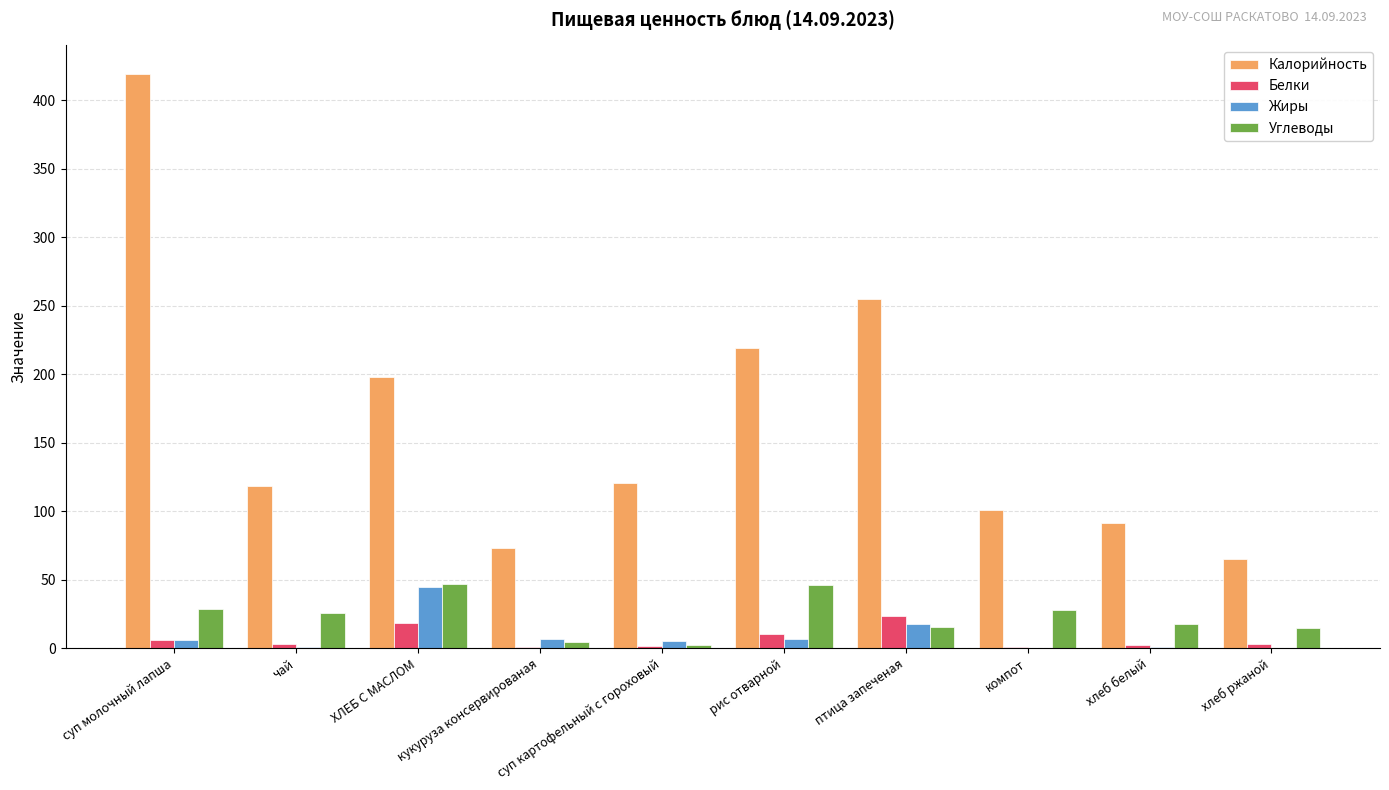

Where does the Углеводы series first go above 26?

суп молочный лапша